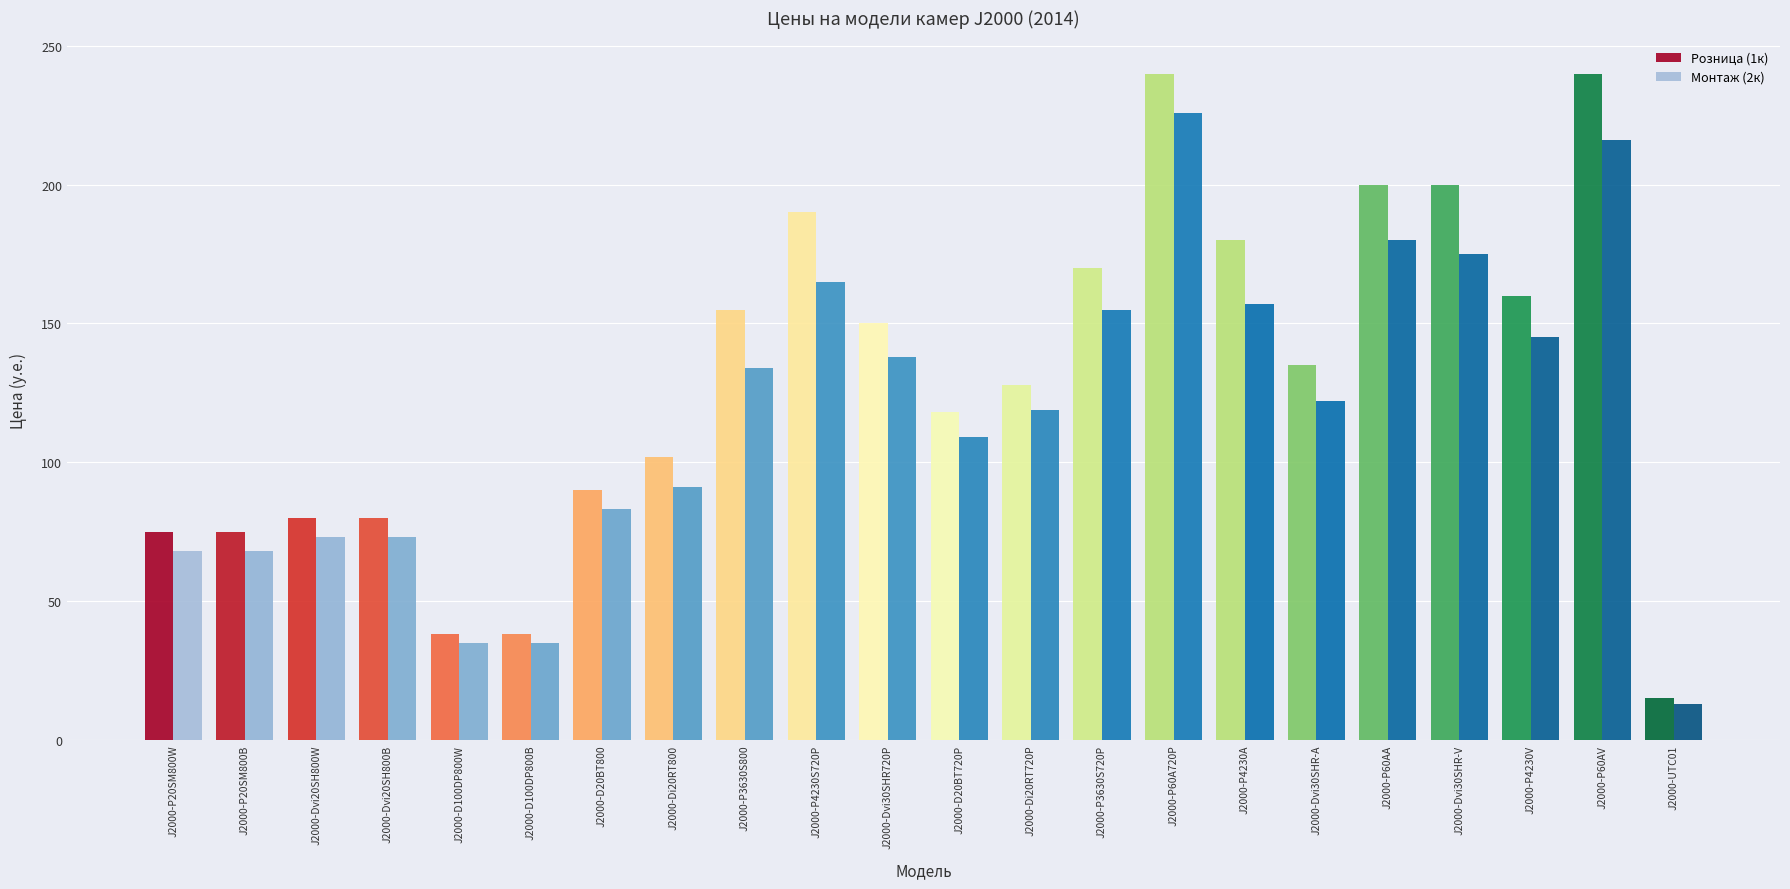

How many data points in Монтаж (2к) are less than 122?

11